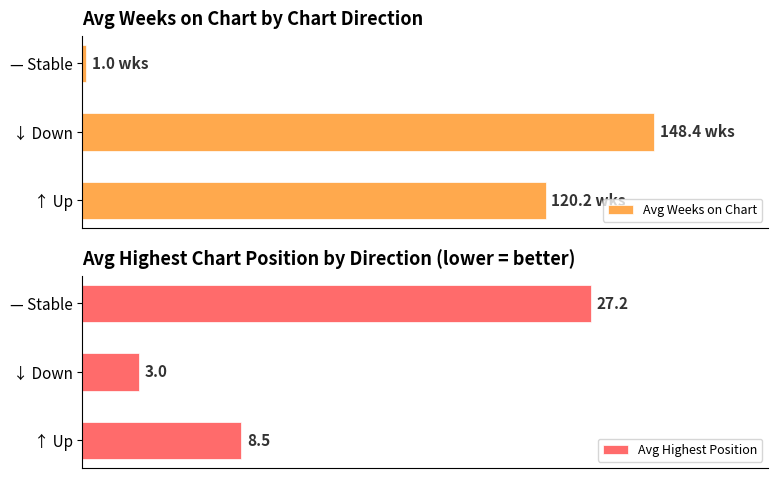

Count the number of data series in this chart.

2